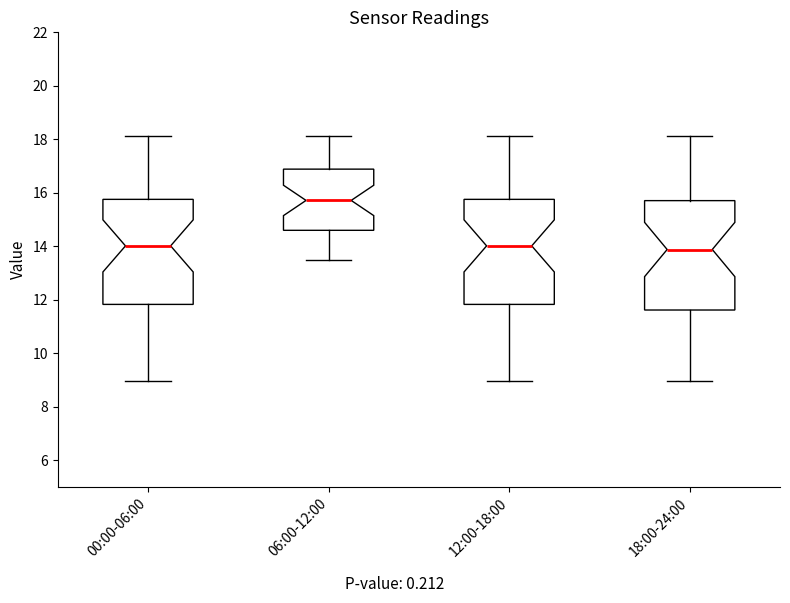

Reading left to right, read every box against the y-axis: the position of its median line, the range the box covers, and the ends of its whiskers. The values are not printed on the chart, so give them approximately, as read against the axis.

00:00-06:00: median 14.0, box 11.8 to 15.8, whiskers 9.0 to 18.2
06:00-12:00: median 15.8, box 14.6 to 16.8, whiskers 13.4 to 18.2
12:00-18:00: median 14.0, box 11.8 to 15.8, whiskers 9.0 to 18.2
18:00-24:00: median 13.8, box 11.6 to 15.8, whiskers 9.0 to 18.2